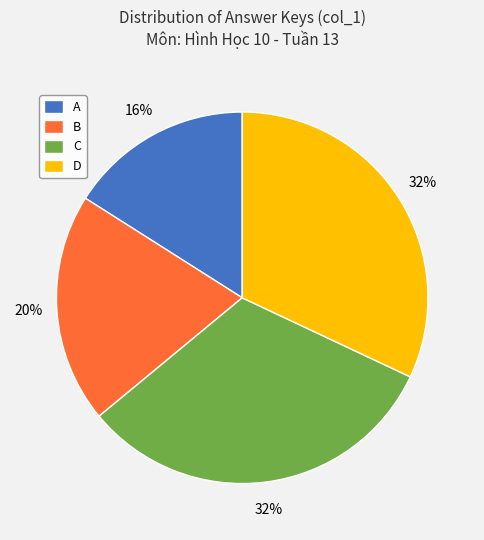

Combined, do A and C account for over 50%?

No